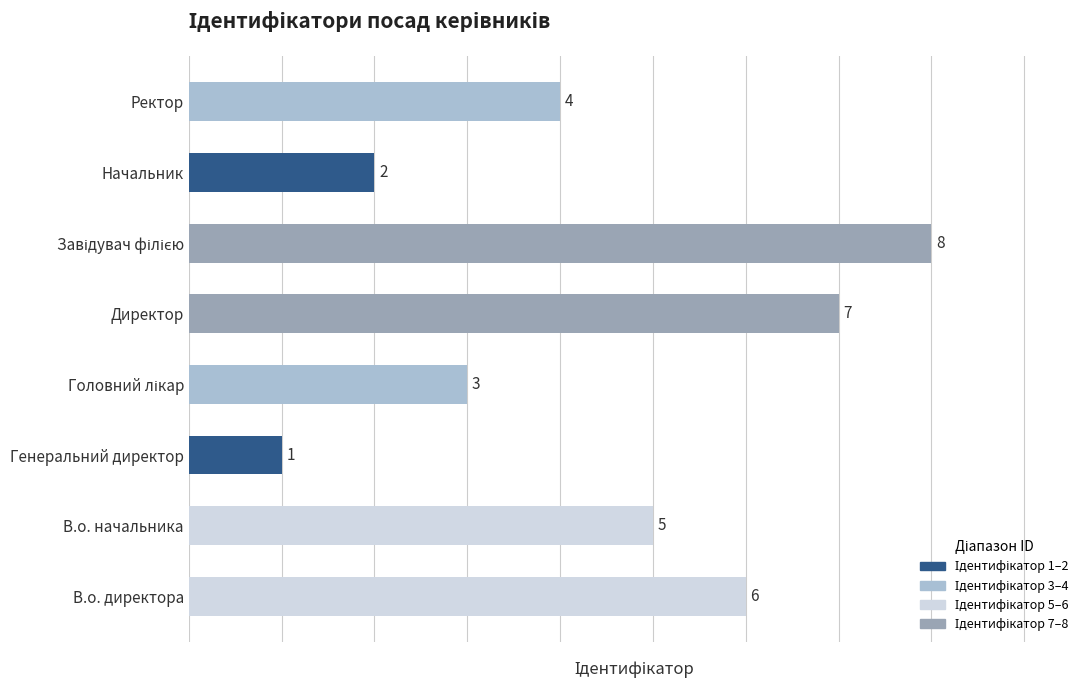

Which has a higher value, В.о. директора or Директор?

Директор